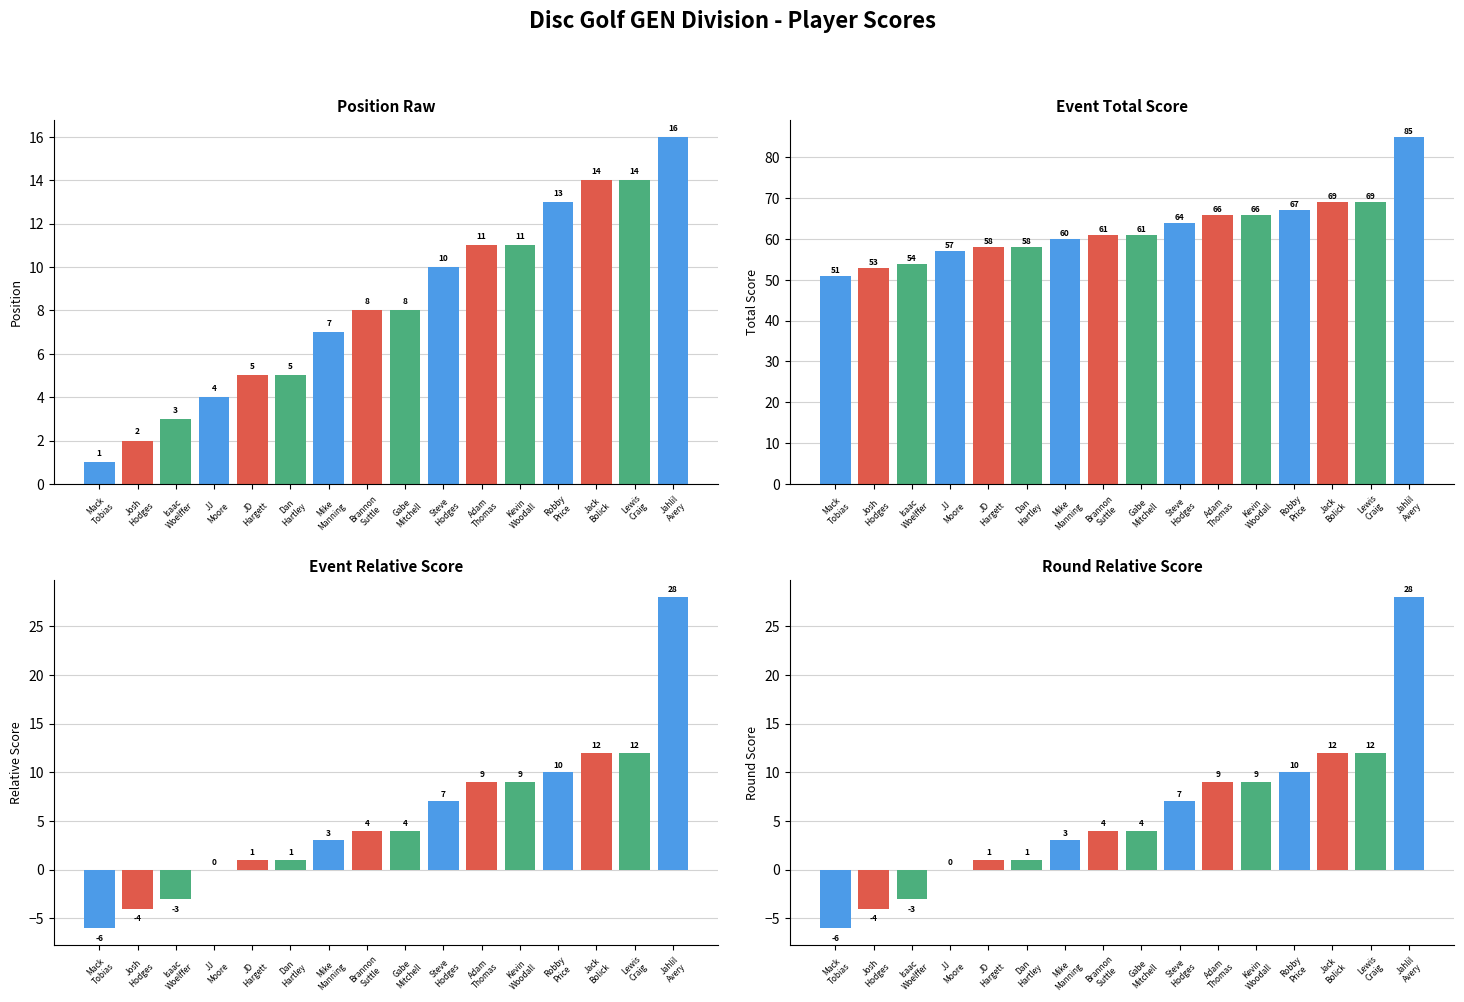

Reading left to right, list all the values displayed in this chart.

position_raw: Mack
Tobias=1	Josh
Hodges=2	Isaac
Woelffer=3	JJ
Moore=4	JD
Hargett=5	Dan
Hartley=5	Mike
Manning=7	Brannon
Suttle=8	Gabe
Mitchell=8	Steve
Hodges=10	Adam
Thomas=11	Kevin
Woodall=11	Robby
Price=13	Jack
Bolick=14	Lewis
Craig=14	Jahlil
Avery=16
event_total_score: Mack
Tobias=51	Josh
Hodges=53	Isaac
Woelffer=54	JJ
Moore=57	JD
Hargett=58	Dan
Hartley=58	Mike
Manning=60	Brannon
Suttle=61	Gabe
Mitchell=61	Steve
Hodges=64	Adam
Thomas=66	Kevin
Woodall=66	Robby
Price=67	Jack
Bolick=69	Lewis
Craig=69	Jahlil
Avery=85
event_relative_score: Mack
Tobias=-6	Josh
Hodges=-4	Isaac
Woelffer=-3	JJ
Moore=0	JD
Hargett=1	Dan
Hartley=1	Mike
Manning=3	Brannon
Suttle=4	Gabe
Mitchell=4	Steve
Hodges=7	Adam
Thomas=9	Kevin
Woodall=9	Robby
Price=10	Jack
Bolick=12	Lewis
Craig=12	Jahlil
Avery=28
round_relative_score: Mack
Tobias=-6	Josh
Hodges=-4	Isaac
Woelffer=-3	JJ
Moore=0	JD
Hargett=1	Dan
Hartley=1	Mike
Manning=3	Brannon
Suttle=4	Gabe
Mitchell=4	Steve
Hodges=7	Adam
Thomas=9	Kevin
Woodall=9	Robby
Price=10	Jack
Bolick=12	Lewis
Craig=12	Jahlil
Avery=28